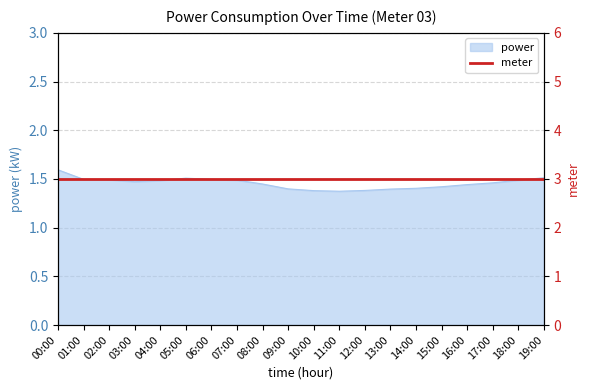

True or false: the data shows 2.6 at 05:00.

False